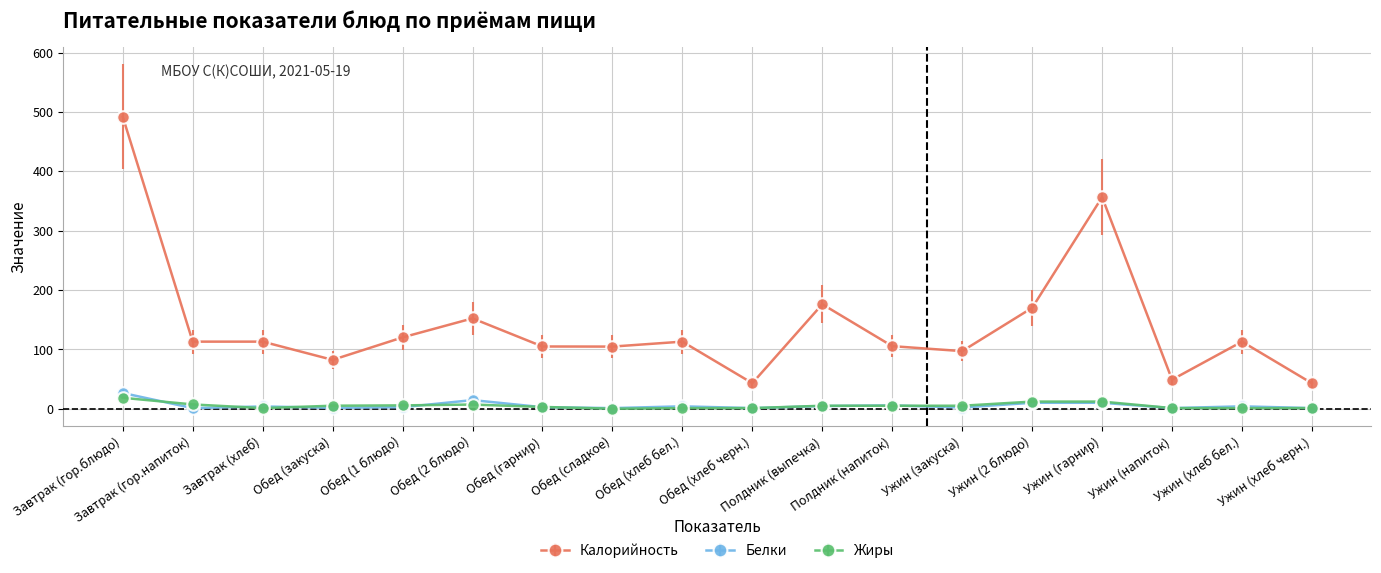

What is the average value of the Калорийность series?

141.5